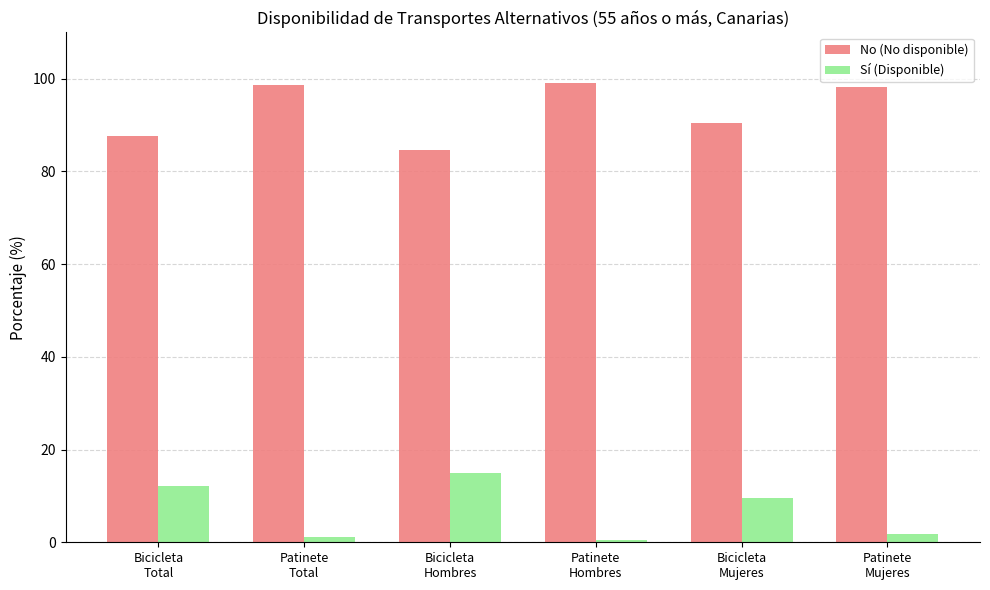

How many data points does each series have?

6